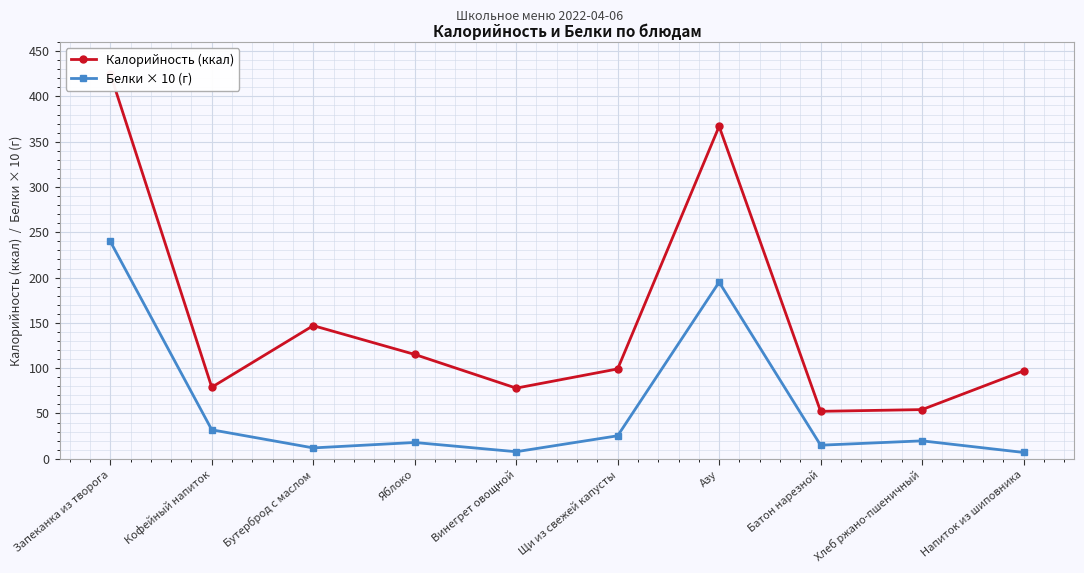

True or false: Белки × 10 (г) has a value of 18.3 at Бутерброд с маслом.

False